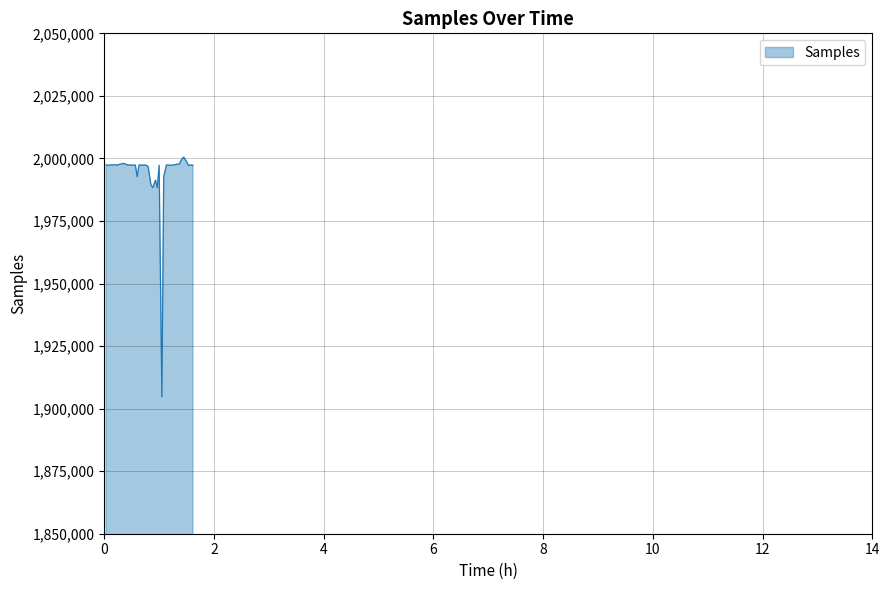

What is the minimum value shown in the chart?

1904742